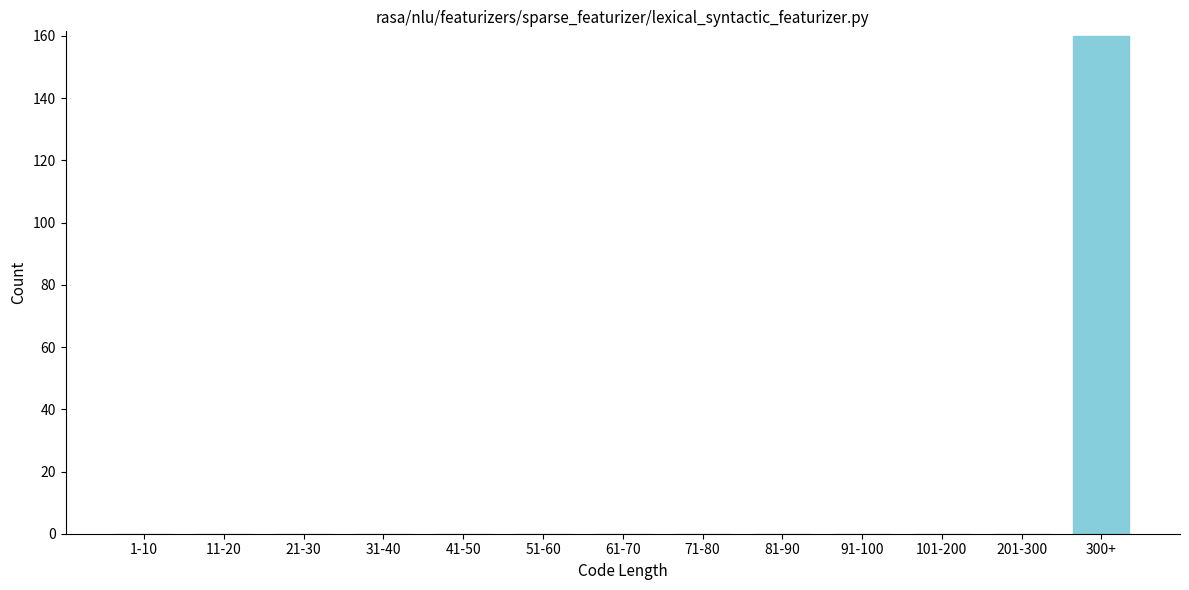

Reading left to right, what are all the values shown in this chart?

1-10=0	11-20=0	21-30=0	31-40=0	41-50=0	51-60=0	61-70=0	71-80=0	81-90=0	91-100=0	101-200=0	201-300=0	300+=160